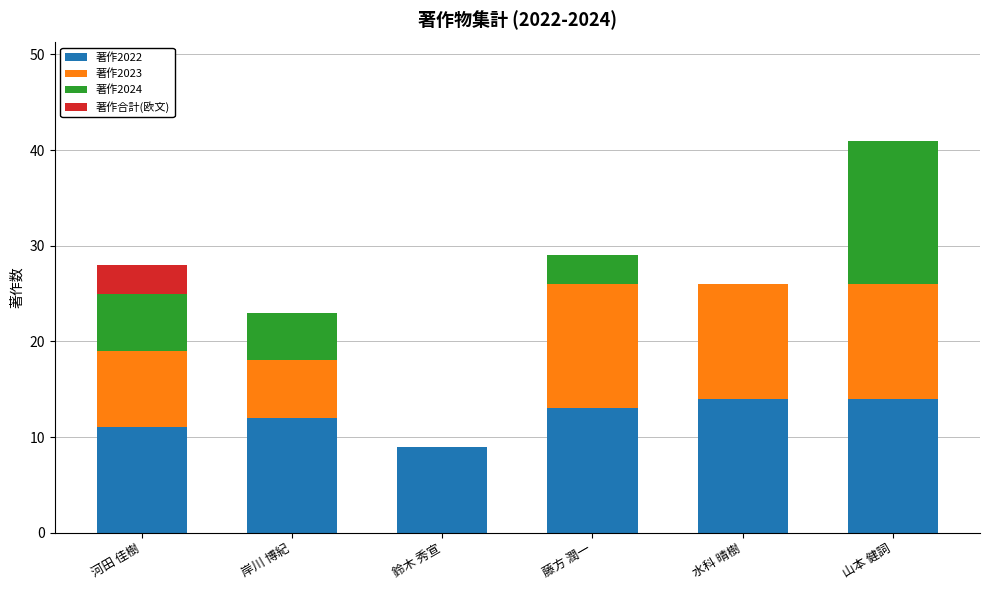

Reading left to right, transcribe the values for 著作2022.

河田 佳樹=11	岸川 博紀=12	鈴木 秀宣=9	藤方 潤一=13	水科 晴樹=14	山本 健詞=14